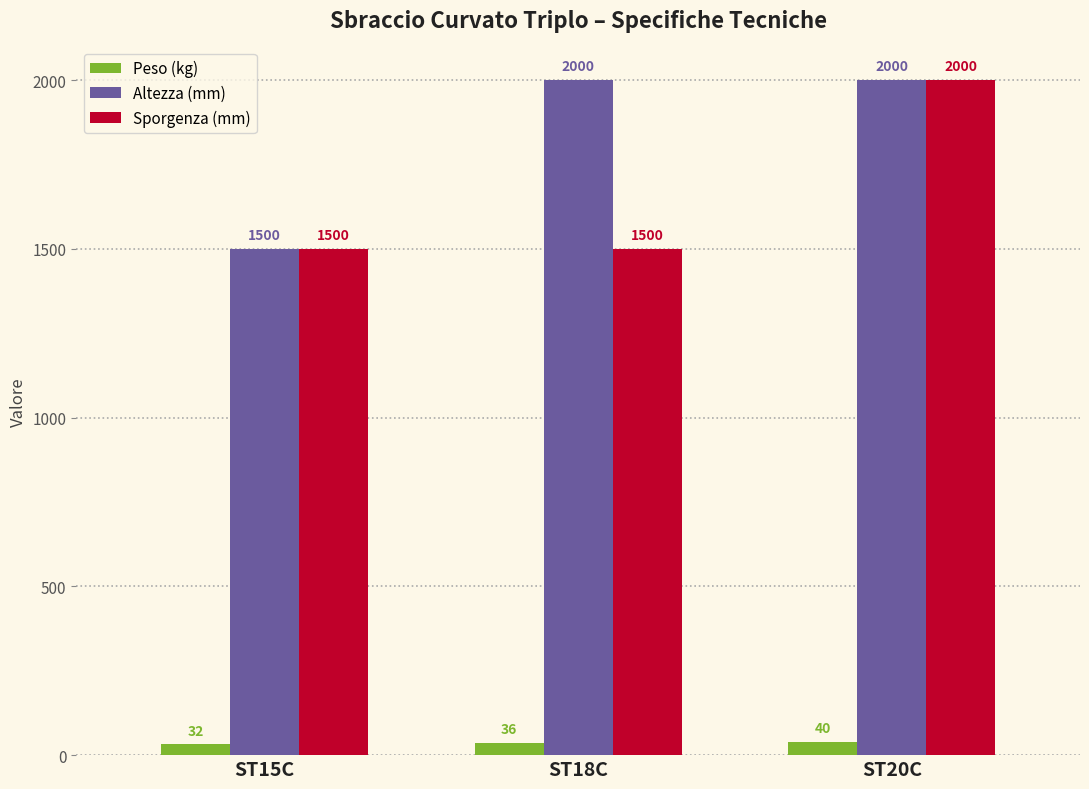

What is the difference between the maximum and minimum values in the Altezza (mm) series?

500